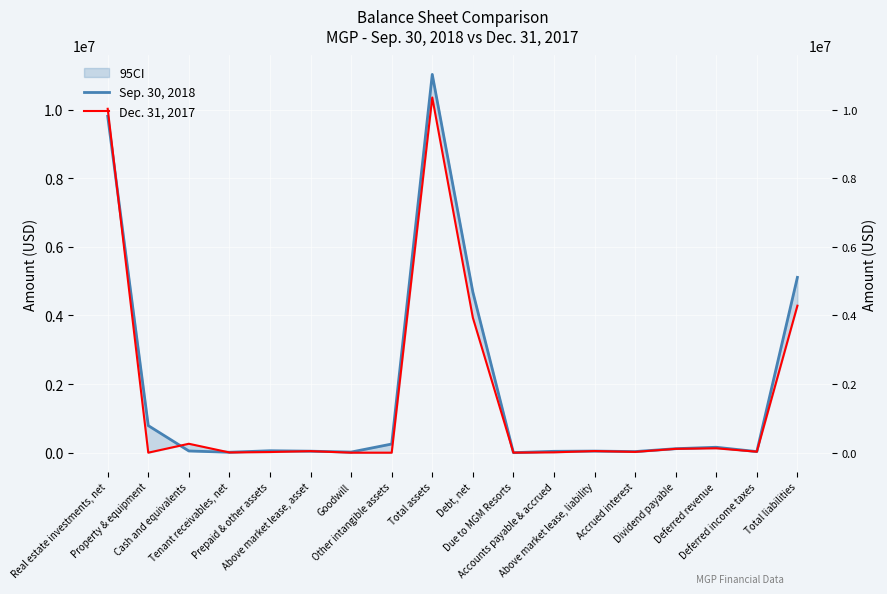

At which label is Sep. 30, 2018 closest to 5512311?

Total liabilities